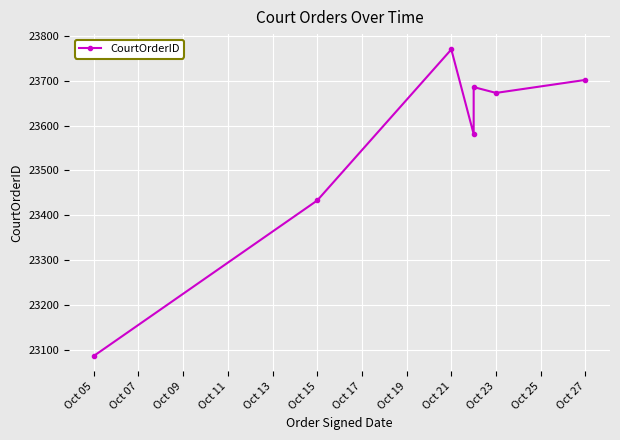

True or false: the data shows 8629 at Oct 11.

False